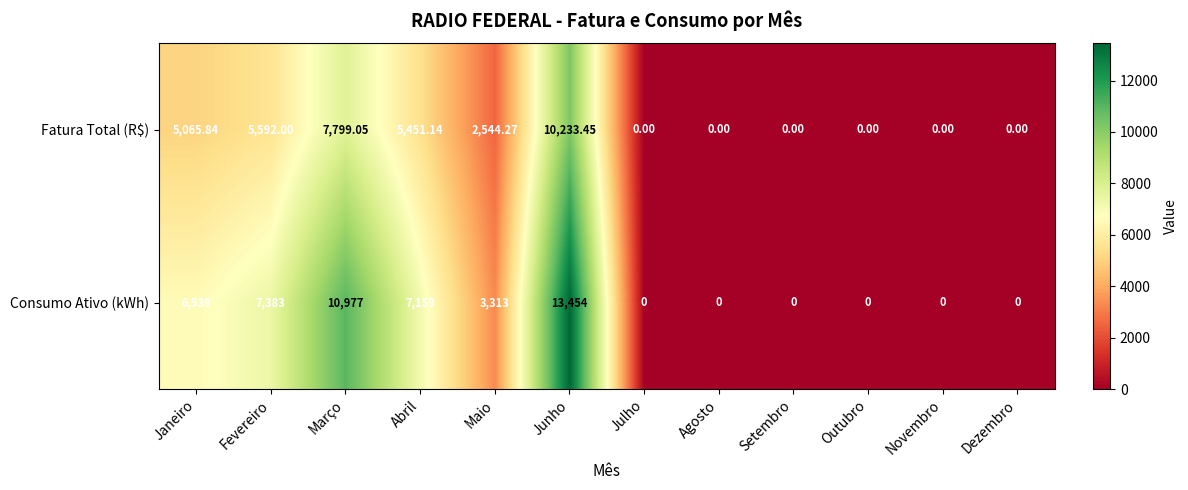

Where is Fatura Total (R$) nearest to the value 5116?

Janeiro